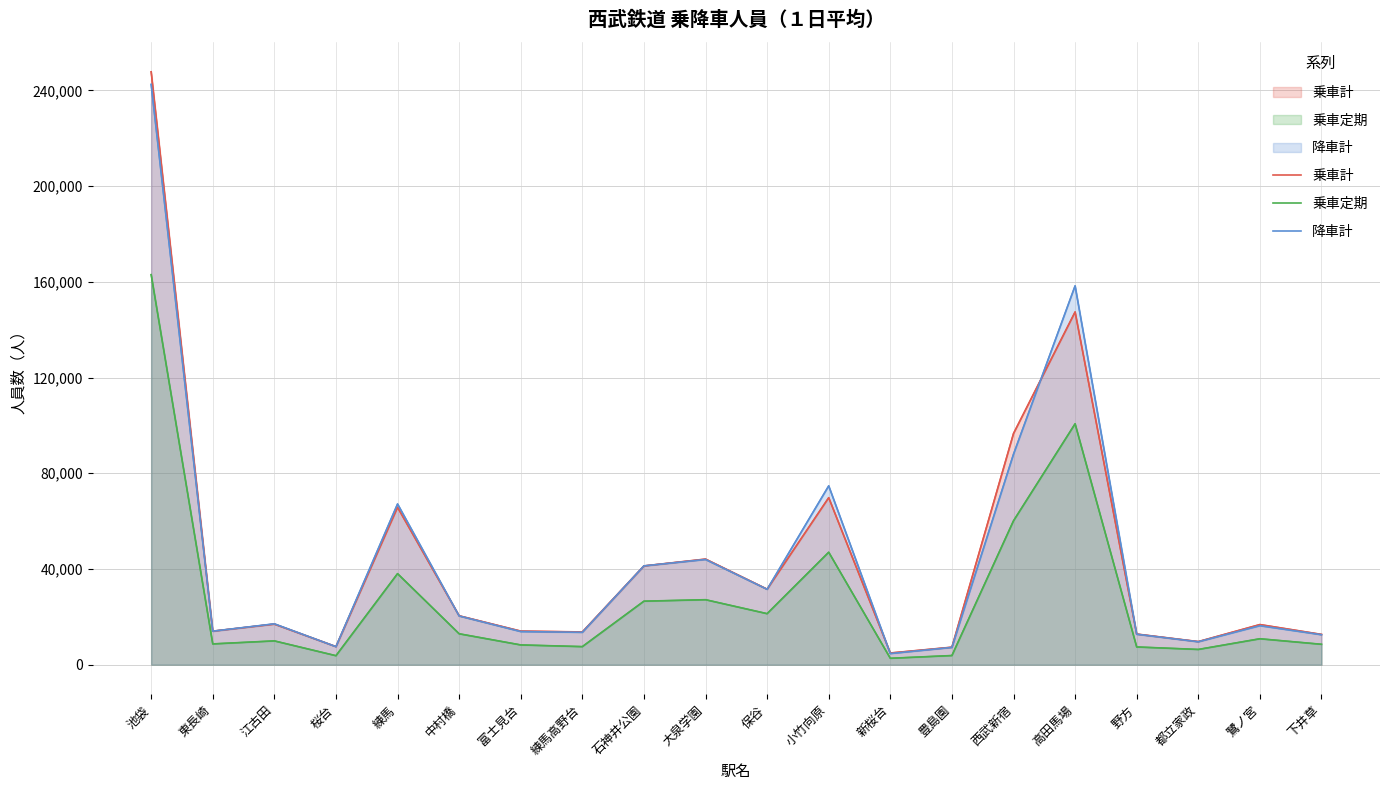

What is the difference between the highest and lowest values at 高田馬場?

57650